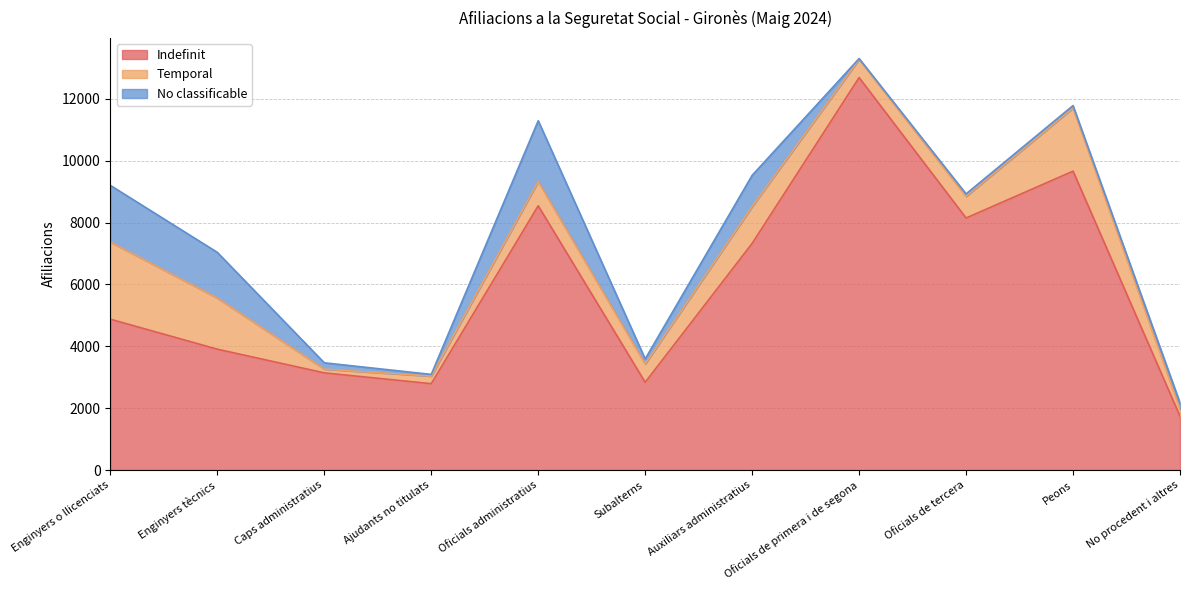

What are all the series names shown in the legend?

Indefinit, Temporal, No classificable